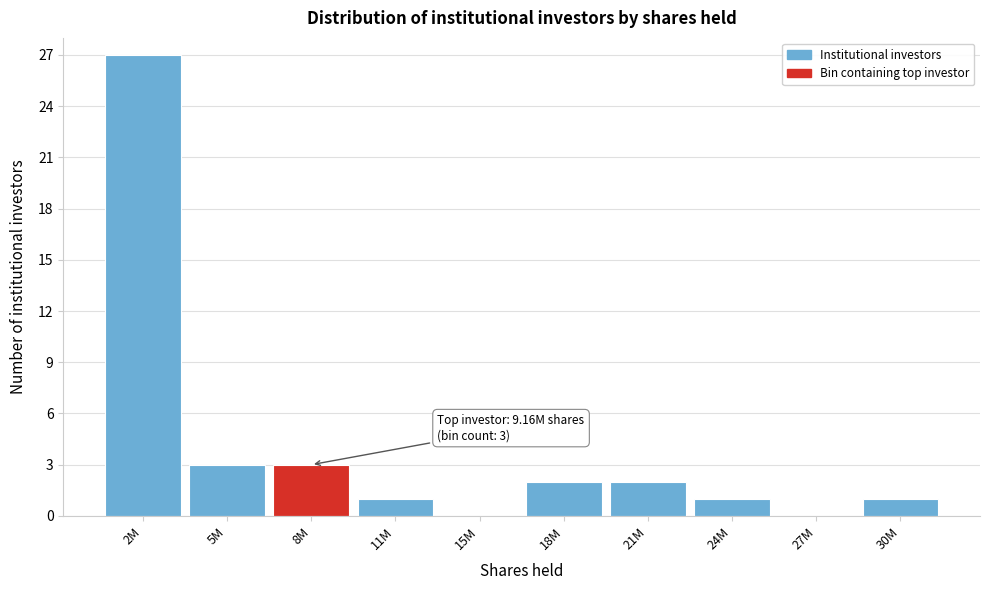

Reading right to left, what are all the values shown in this chart?

30M=1	27M=0	24M=1	21M=2	18M=2	15M=0	11M=1	8M=3	5M=3	2M=27